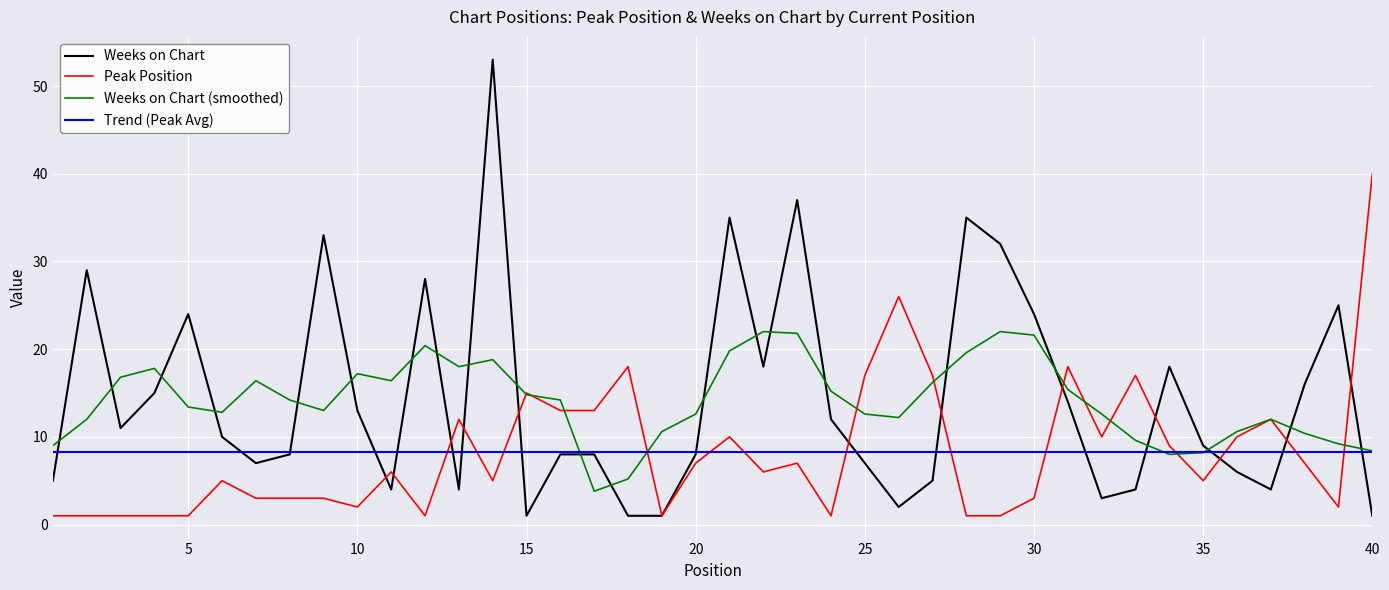

True or false: Weeks on Chart (smoothed) has a value of 4.9 at 5.

False